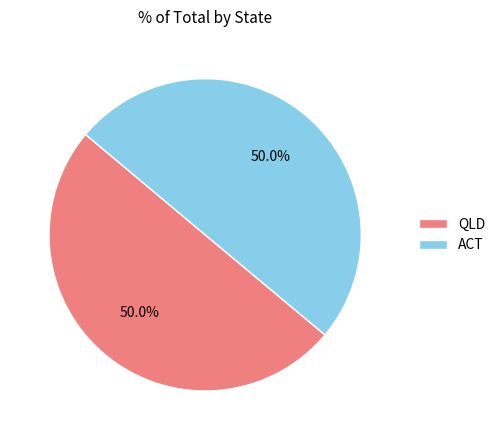

What is the ratio of the value at ACT to the value at QLD?

1.0